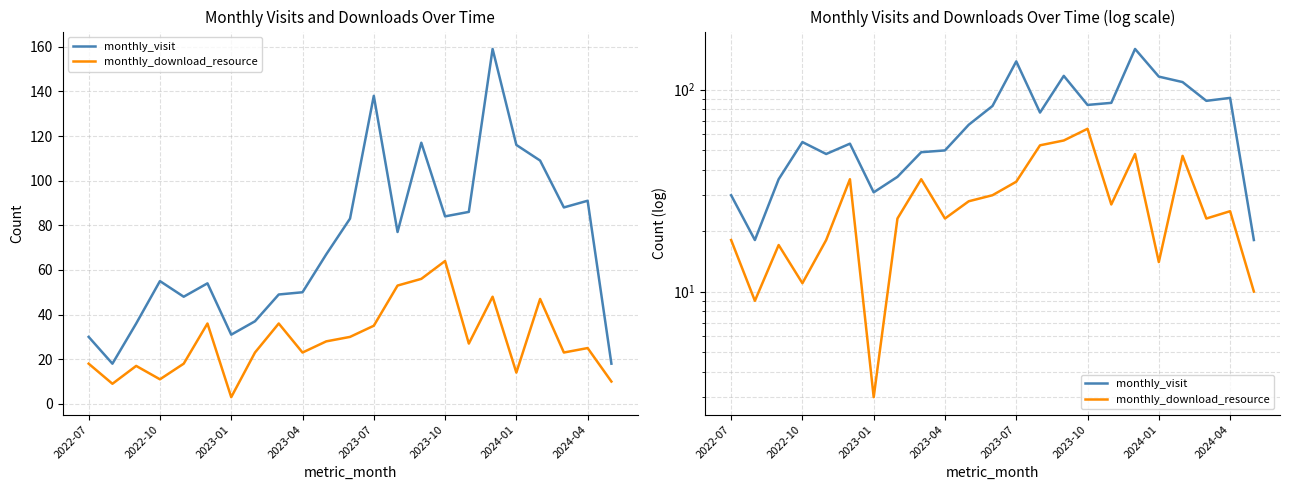

In monthly_download_resource, how many points are lower than both neighbors (excluding endpoints)?

7